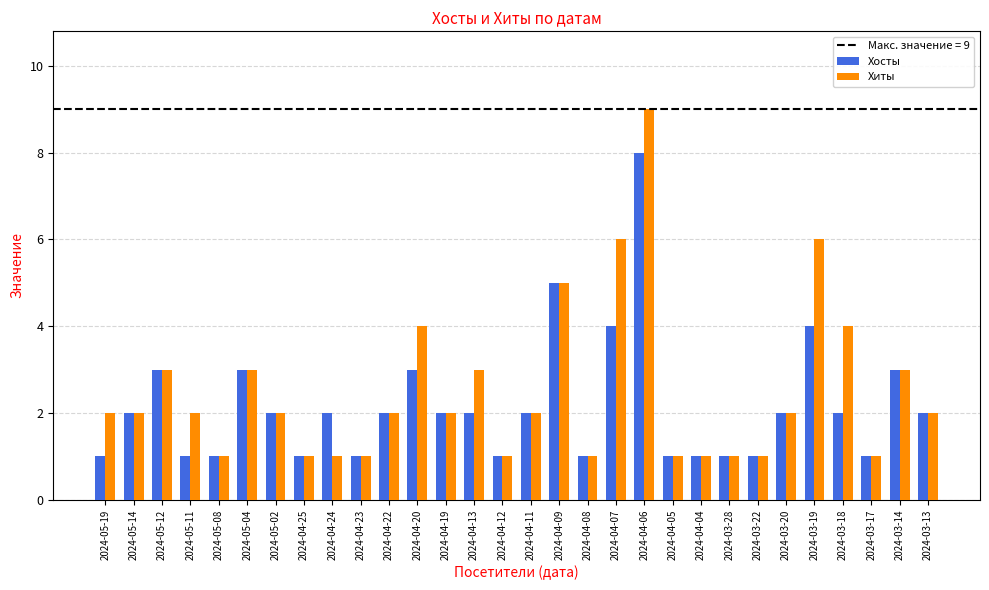

What is the maximum value shown in the chart?

9